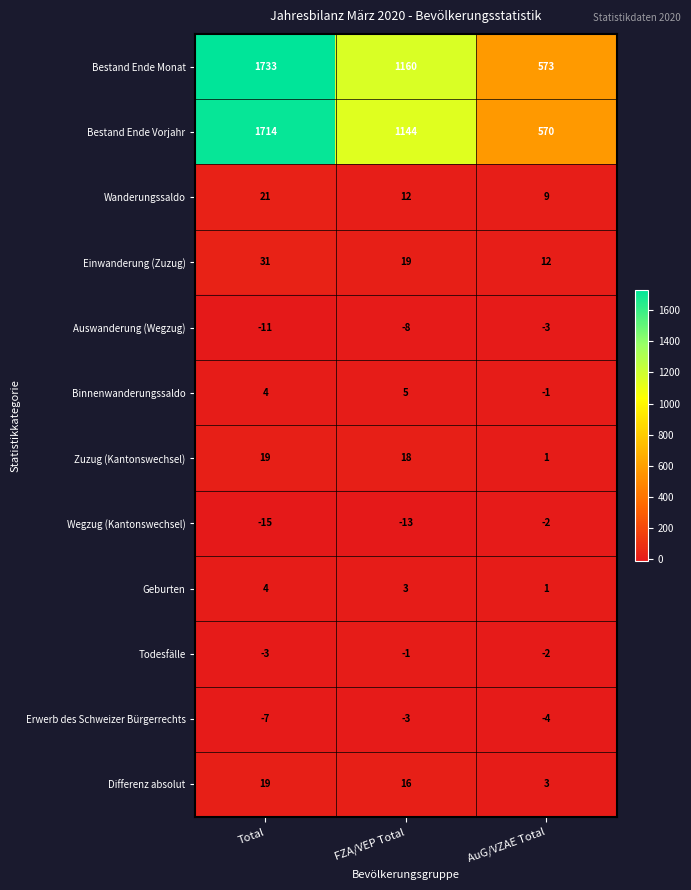

What value does the Wanderungssaldo series have at AuG/VZAE Total, to the nearest 5?

10